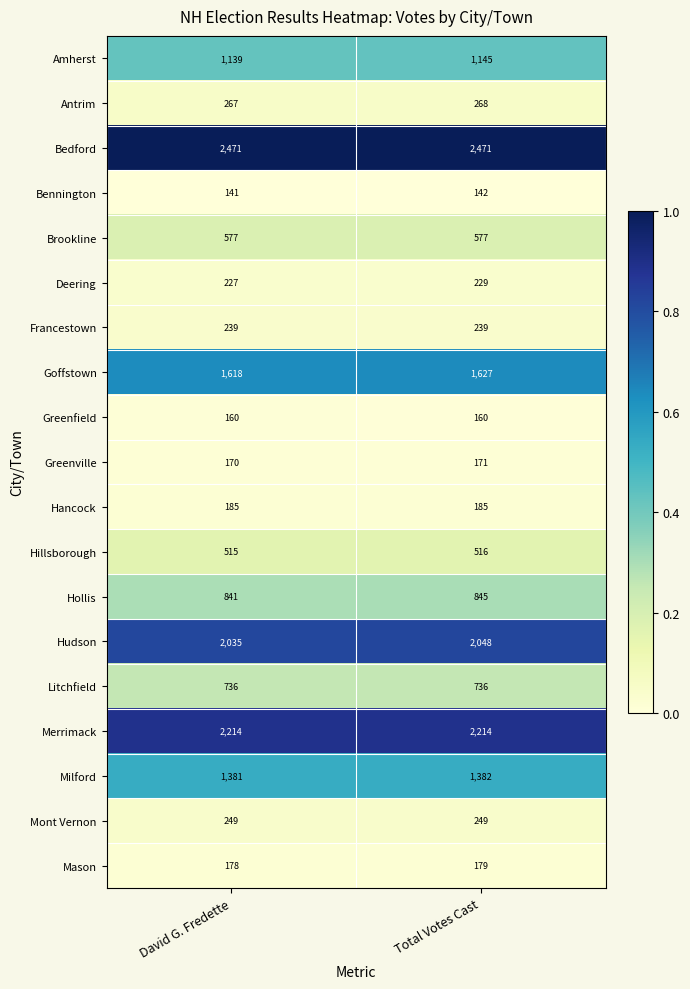

Rank the series by their maximum value, from highest to lowest.

Bedford, Merrimack, Hudson, Goffstown, Milford, Amherst, Hollis, Litchfield, Brookline, Hillsborough, Antrim, Mont Vernon, Francestown, Deering, Hancock, Mason, Greenville, Greenfield, Bennington